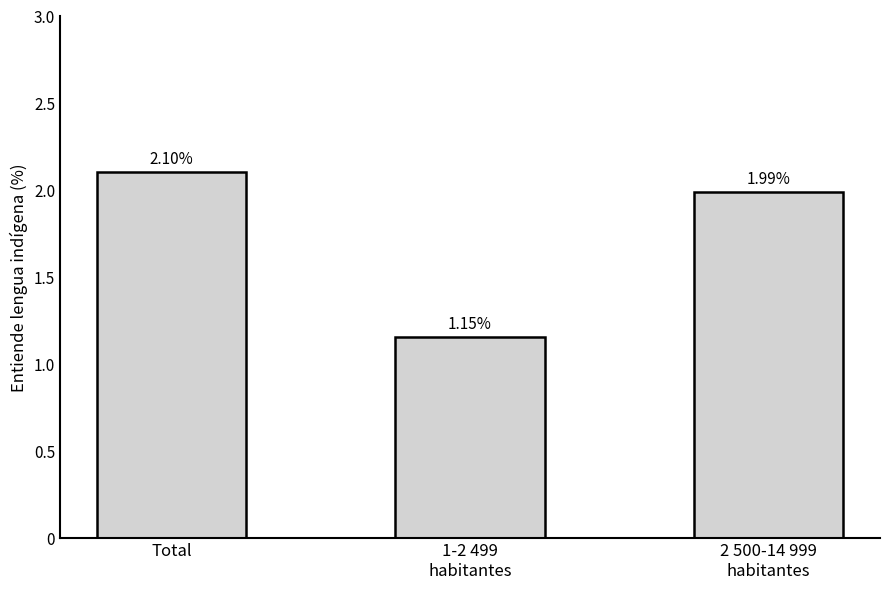

What is the average value?

1.7